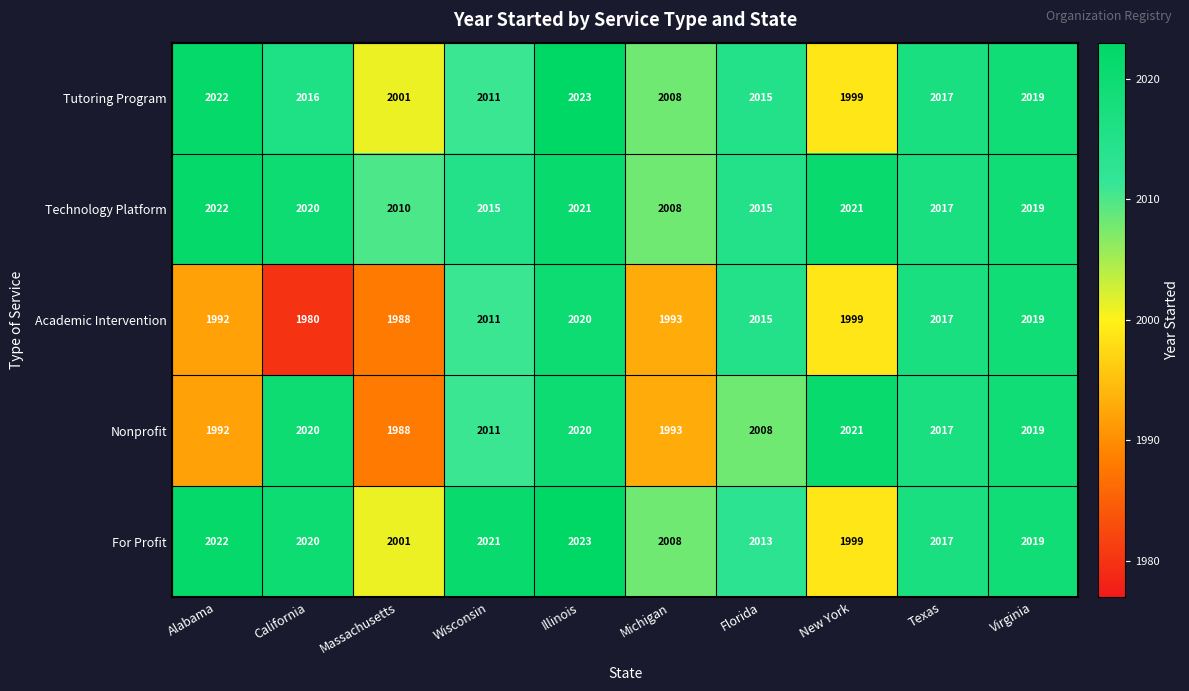

What is the sum of all Nonprofit values?

20089